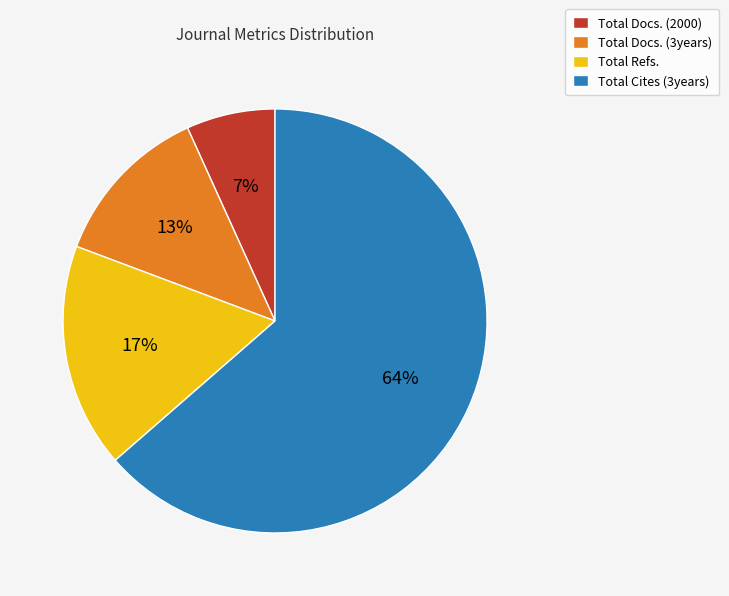

What percentage is the Total Docs. (2000) slice, to the nearest percent?

7%